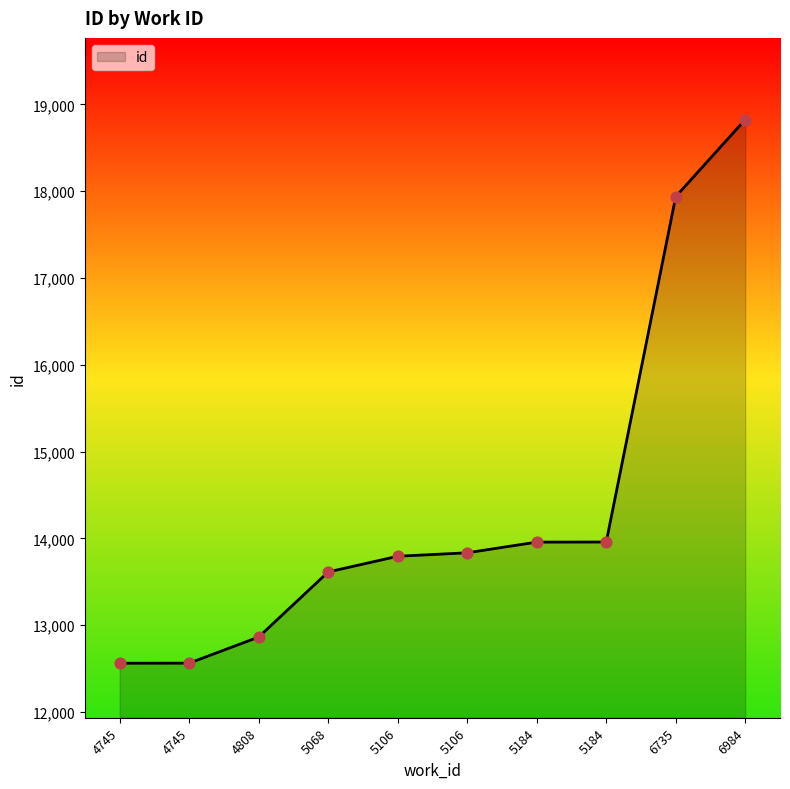

Between 5184 and 5106, which is larger?

5184